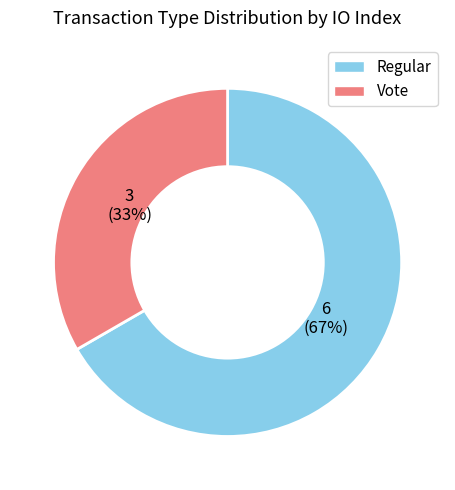

To the nearest percent, what is the average slice percentage?

50%